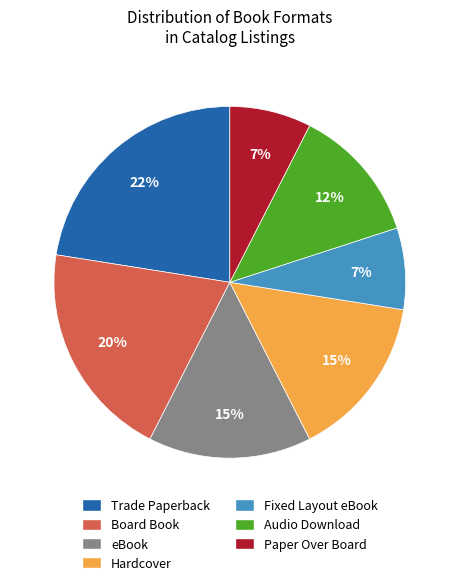

What is the ratio of the value at Audio Download to the value at Board Book?

0.6